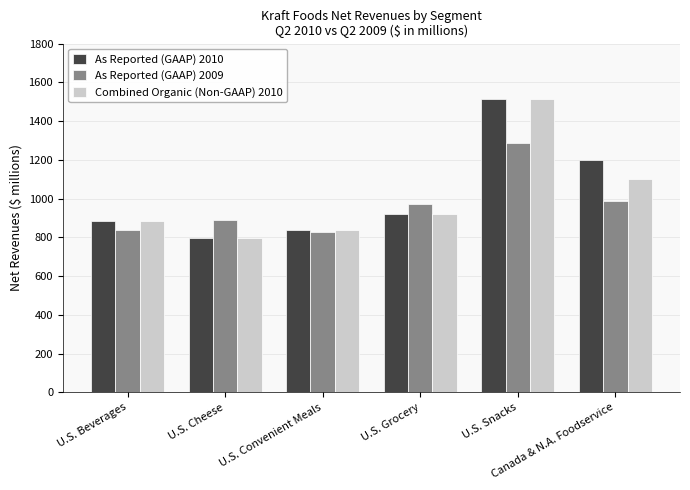

Does the chart contain stacked bars?

No